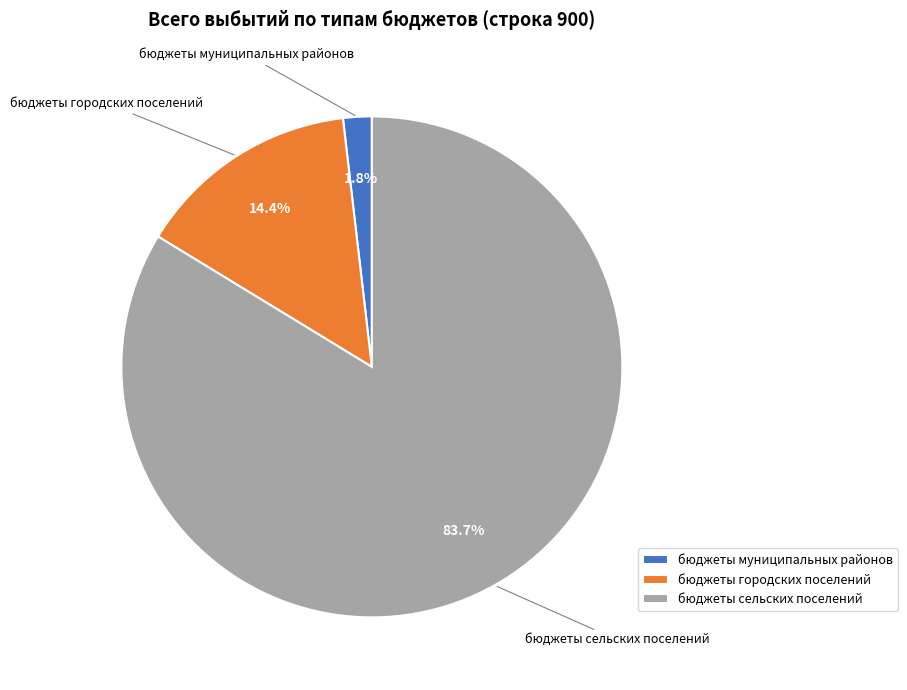

Which slice represents more than half of the pie?

бюджеты сельских поселений